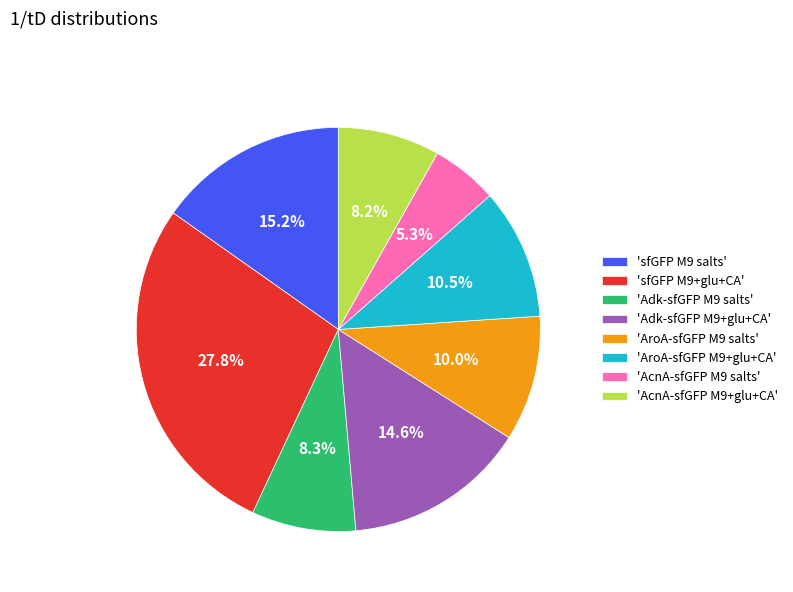

Is 'Adk-sfGFP M9+glu+CA' the majority of the pie?

No